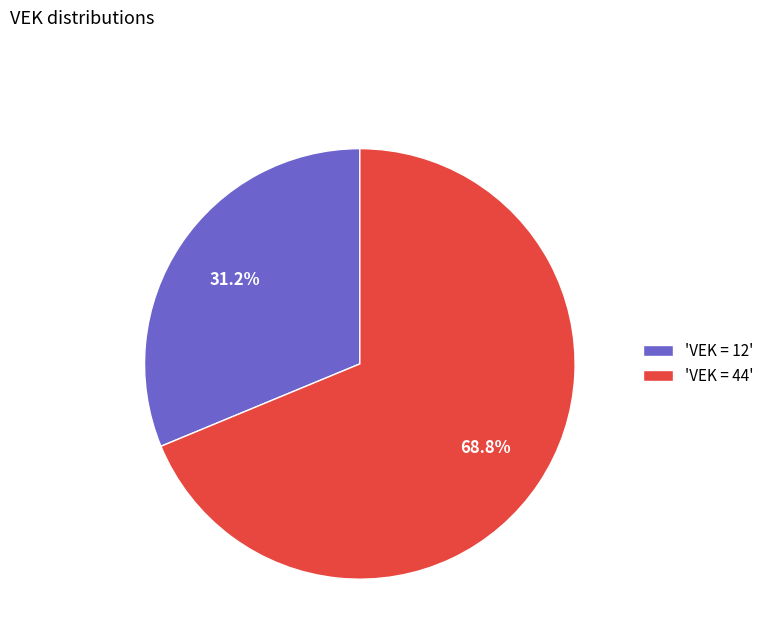

Is there any slice that represents more than half of the pie?

Yes